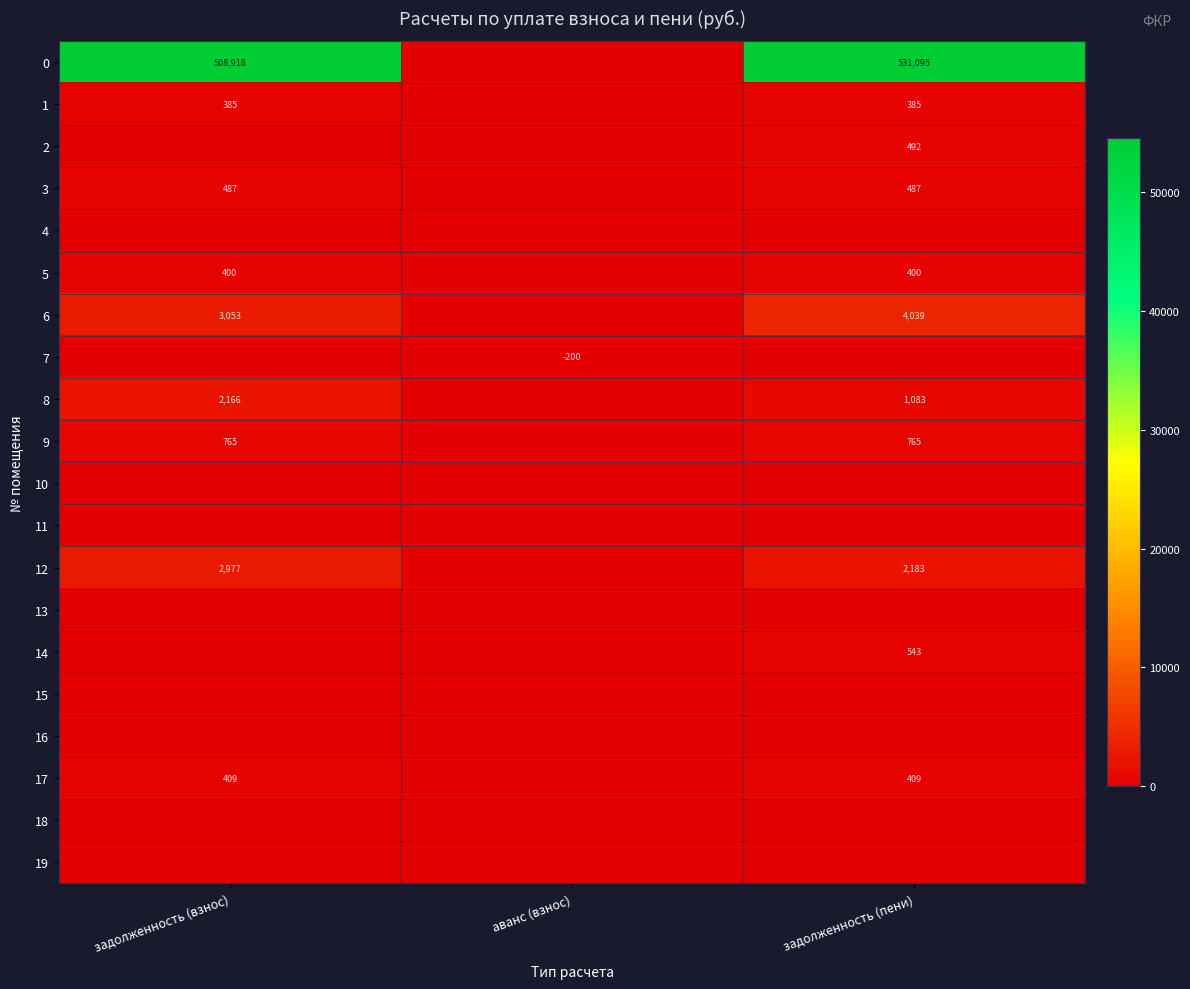

Is it true that 0 equals 151260 at задолженность (взнос)?

False